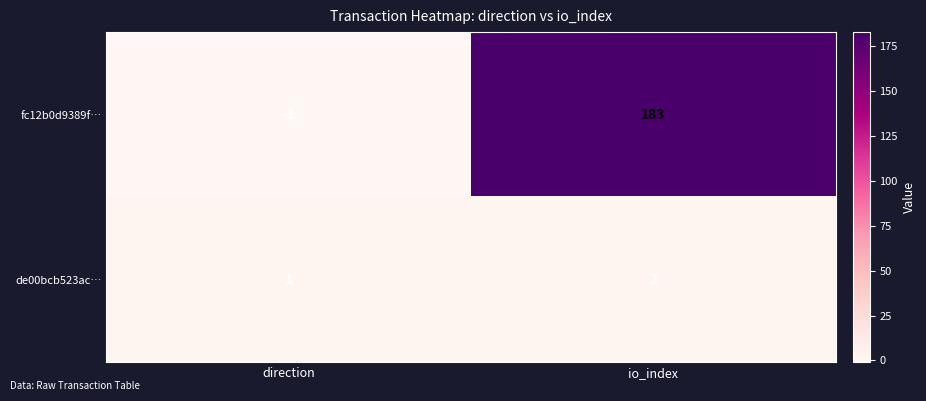

What is the difference between the maximum and minimum values in the fc12b0d9389f… series?

184